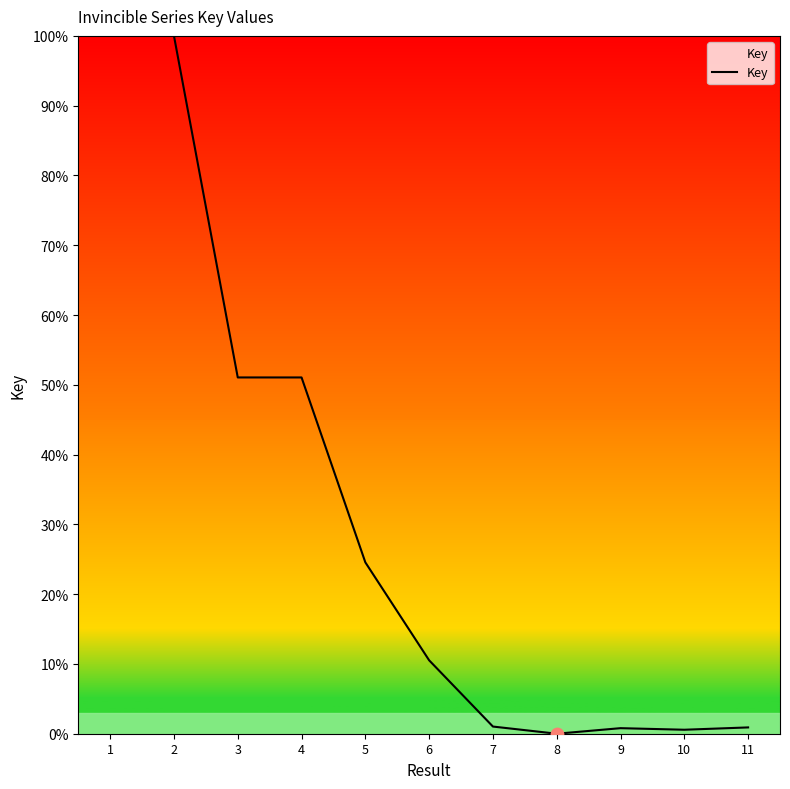

Which has a higher value, 2 or 7?

2